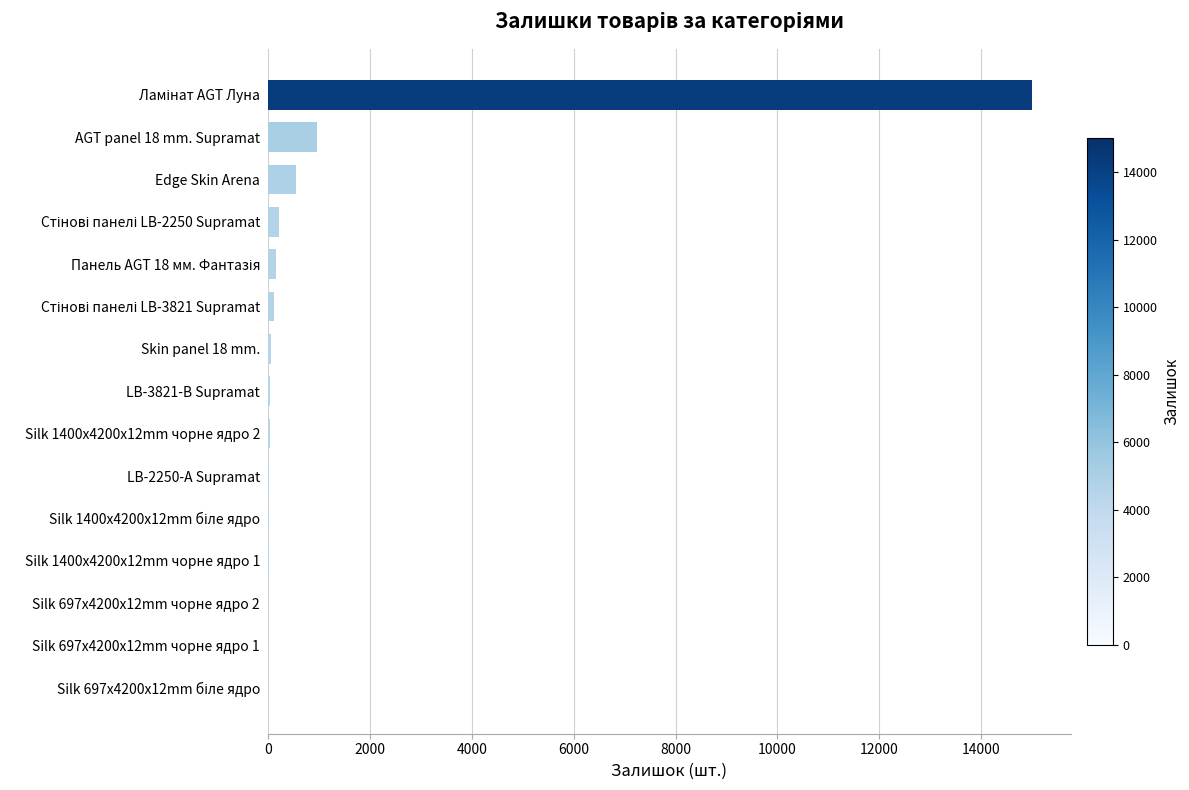

True or false: the data shows 24 at LB-3821-В Supramat.

True